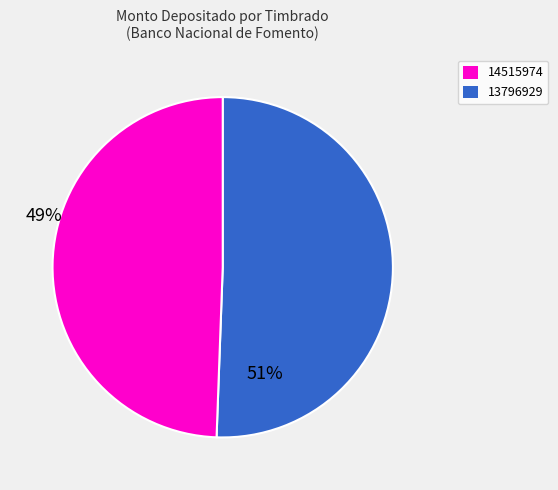

Does any single category account for the majority?

Yes